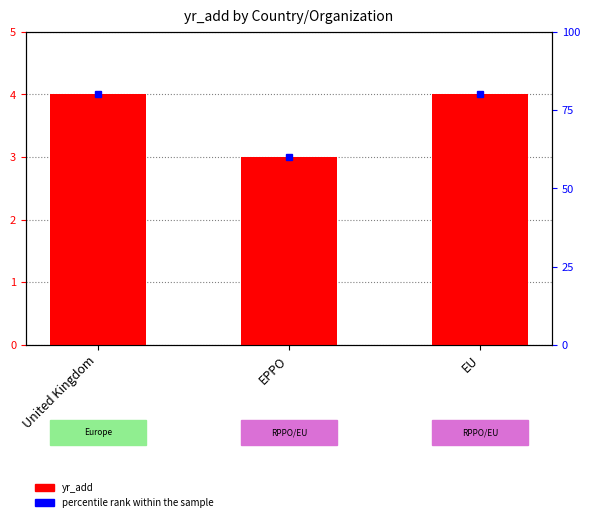

What is the minimum value shown in the chart?

3